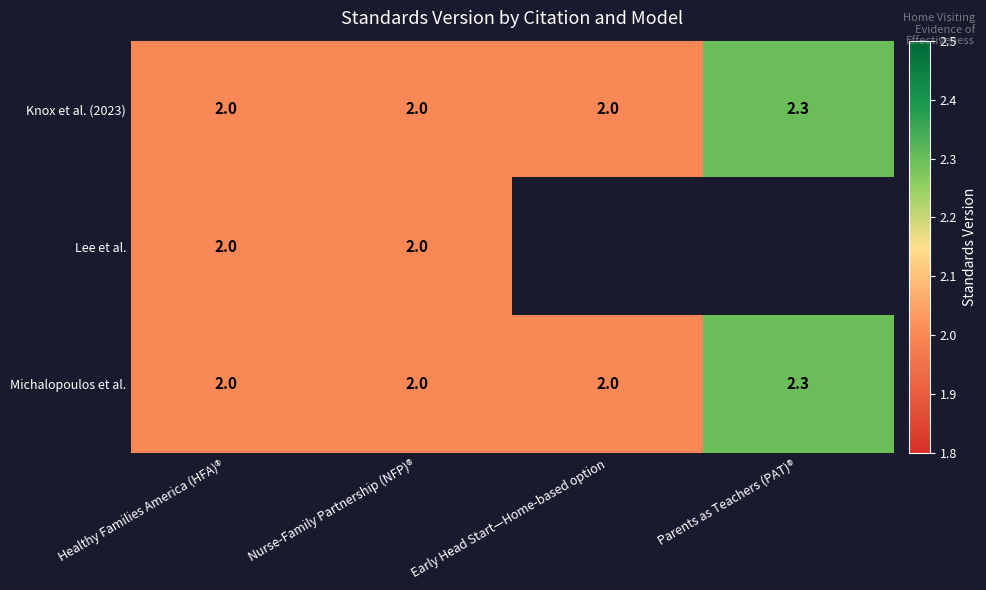

What is the total value across all series at Nurse-Family Partnership (NFP)®?

6.0